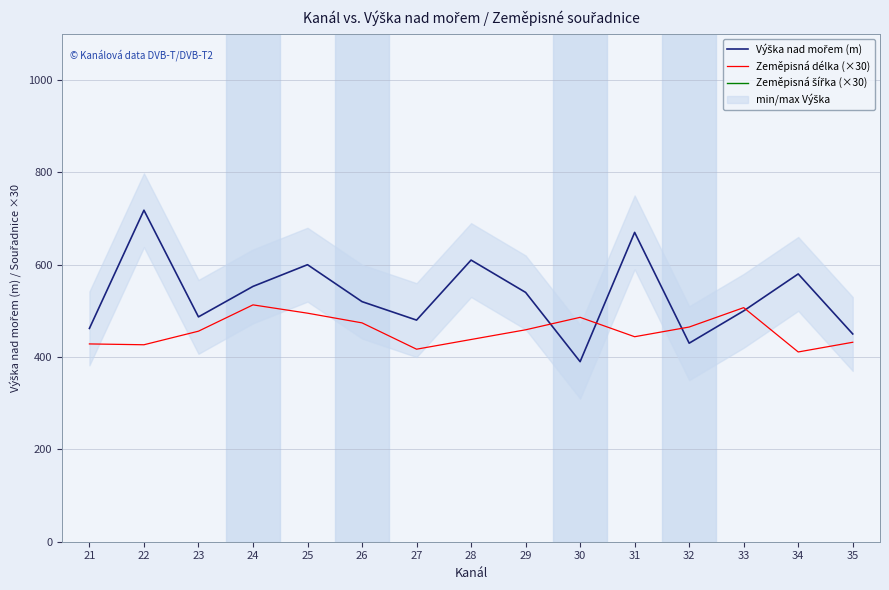

True or false: Výška nad mořem (m) has more than 1 interior local peaks.

True